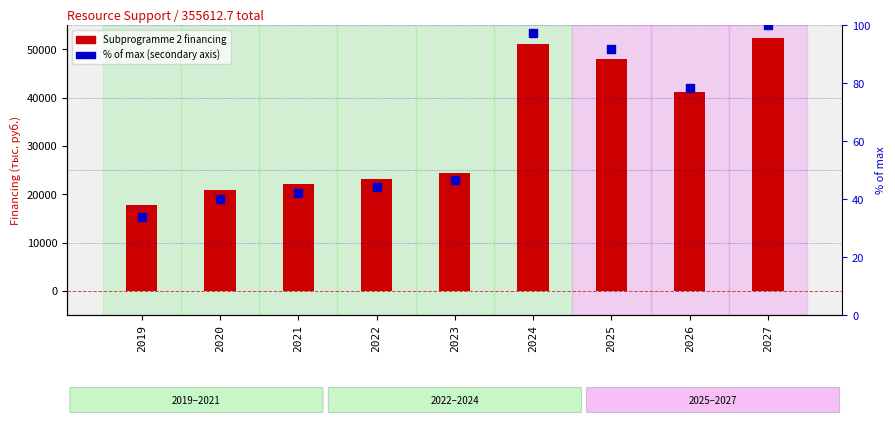

What is the total value across all series at 2019?

17711.2